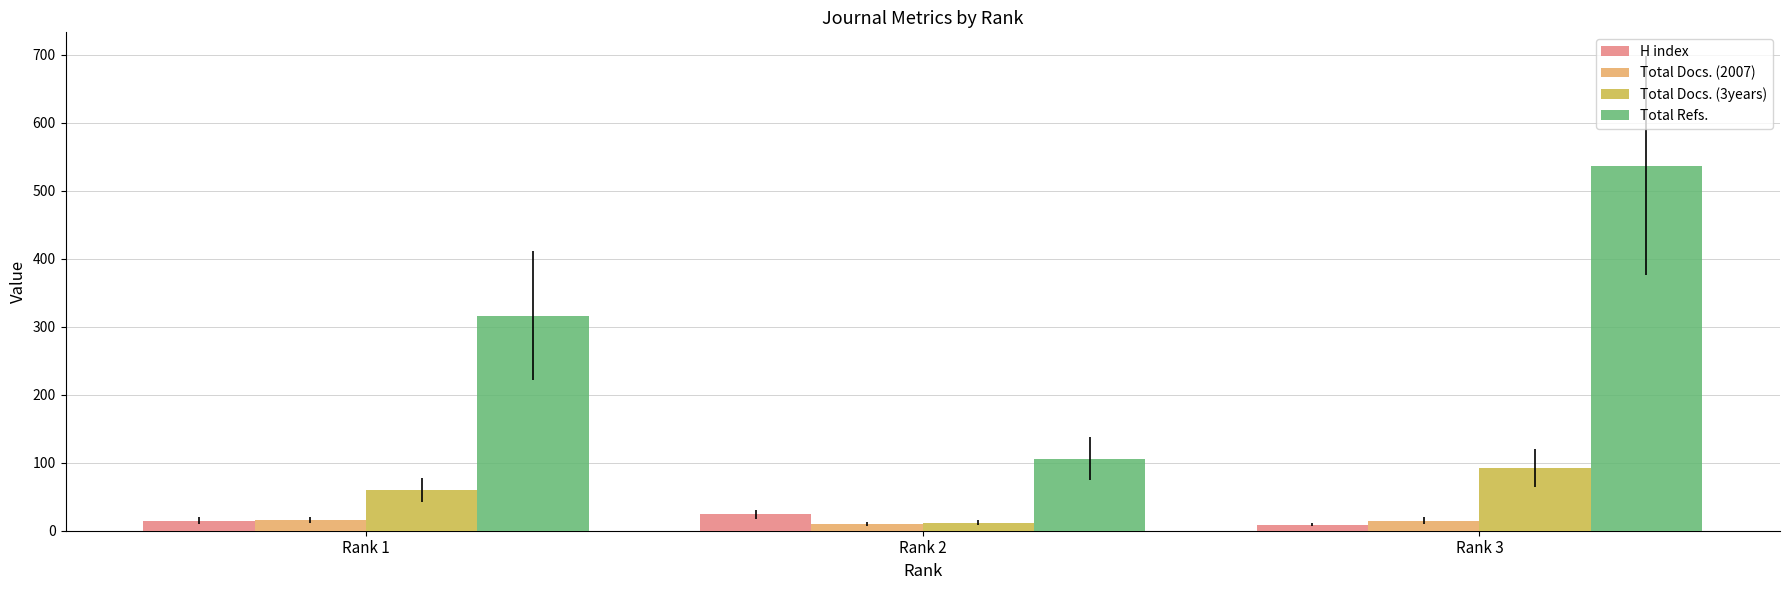

How many categories are shown in the chart?

3